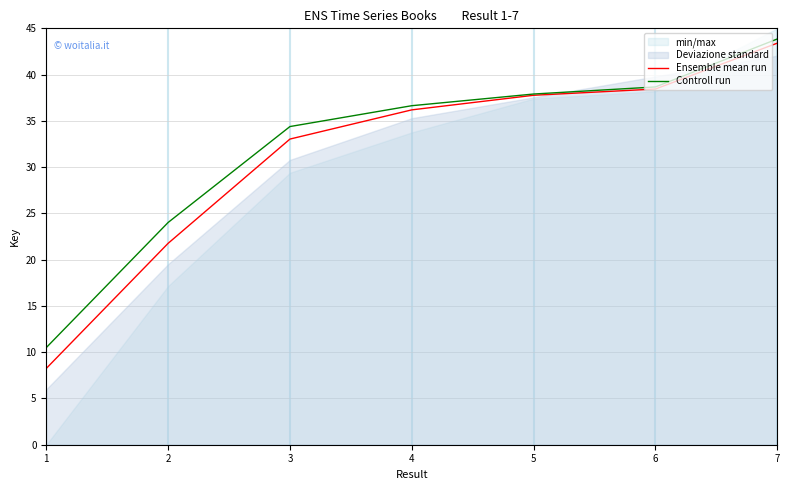

Reading left to right, what are all the values shown in this chart?

Ensemble mean run: 8.2	21.8	33.0	36.2	37.8	38.4	43.4
Controll run: 10.5	24.0	34.4	36.6	37.9	38.7	43.9